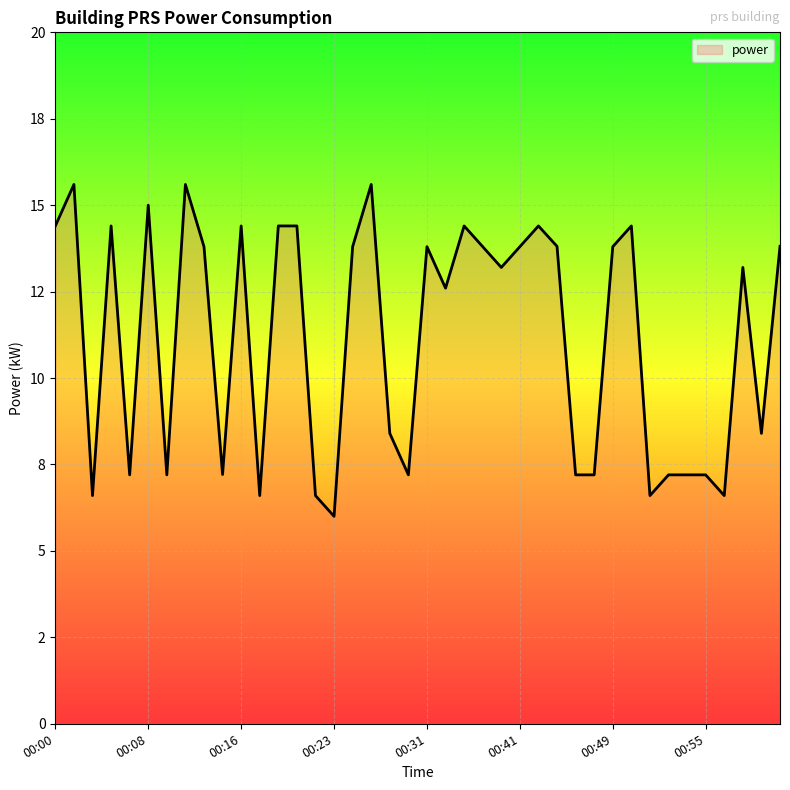

Does the chart have visible grid lines?

Yes